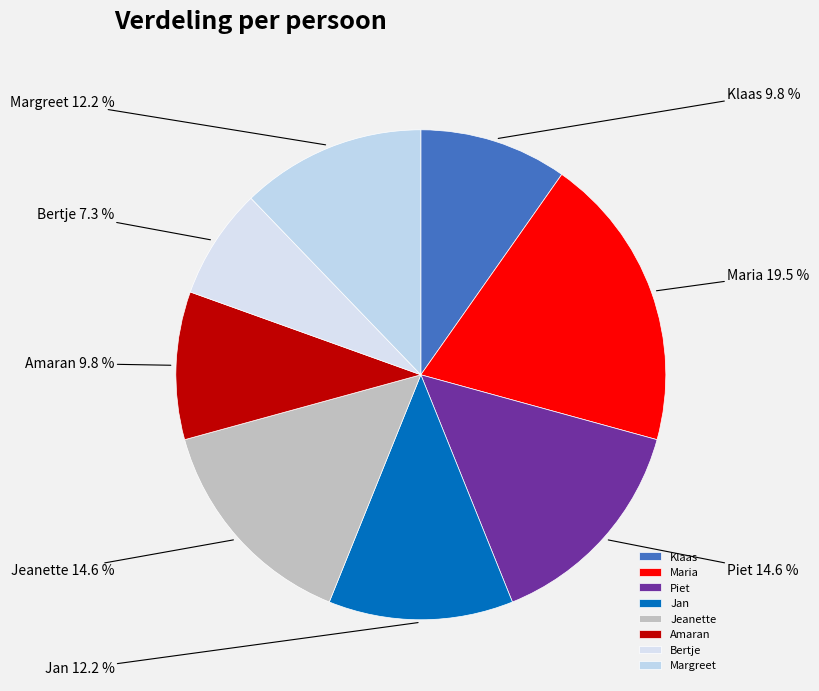

Do Bertje and Klaas together represent more than half of the pie?

No